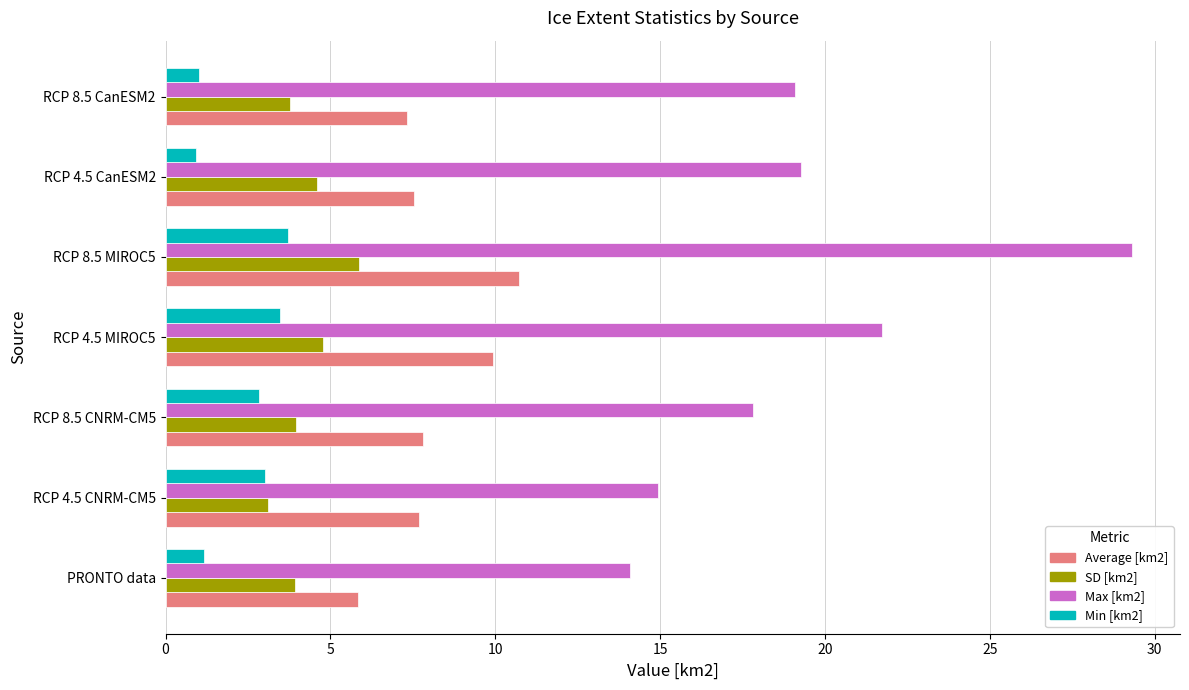

Which series has the largest range (max minus min)?

Max [km2]